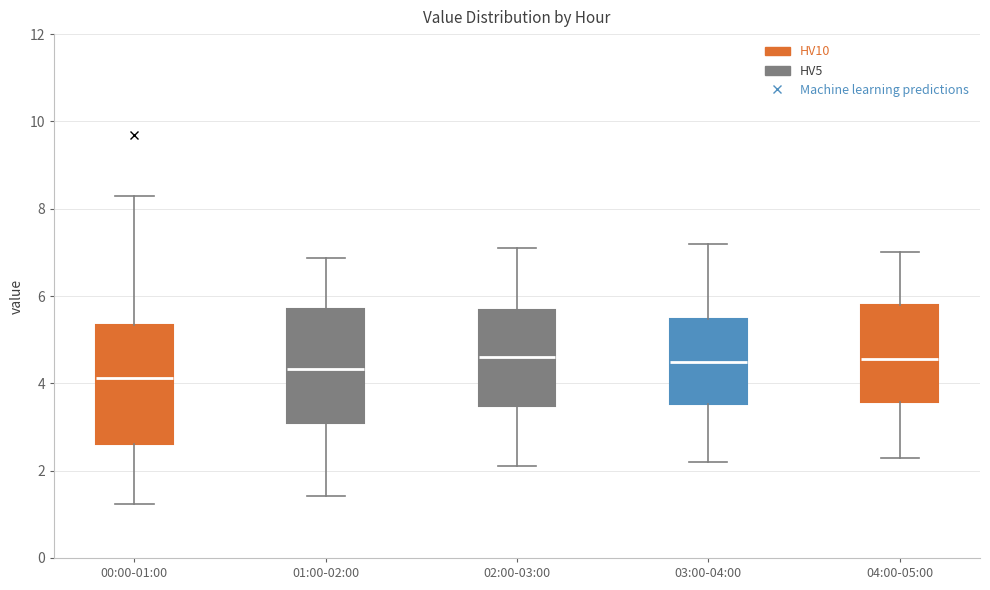

Reading left to right, read every box against the y-axis: the position of its median line, the range the box covers, and the ends of its whiskers. The values are not printed on the chart, so give them approximately, as read against the axis.

00:00-01:00: median 4.2, box 2.6 to 5.4, whiskers 1.2 to 8.4
01:00-02:00: median 4.4, box 3.0 to 5.8, whiskers 1.4 to 6.8
02:00-03:00: median 4.6, box 3.4 to 5.6, whiskers 2.2 to 7.2
03:00-04:00: median 4.6, box 3.6 to 5.4, whiskers 2.2 to 7.2
04:00-05:00: median 4.6, box 3.6 to 5.8, whiskers 2.4 to 7.0